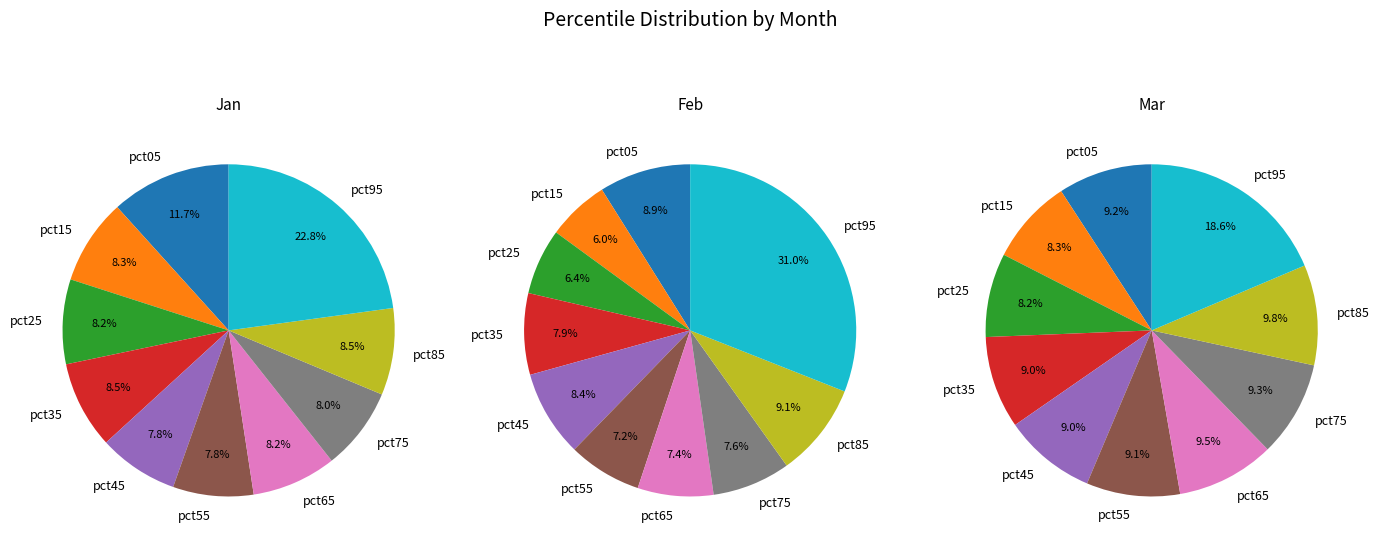

Rank the series by their maximum value, from highest to lowest.

Feb, Jan, Mar